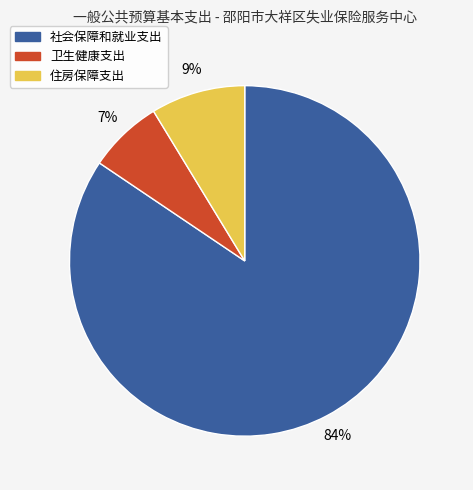

To the nearest percent, what portion does 社会保障和就业支出 represent?

84%